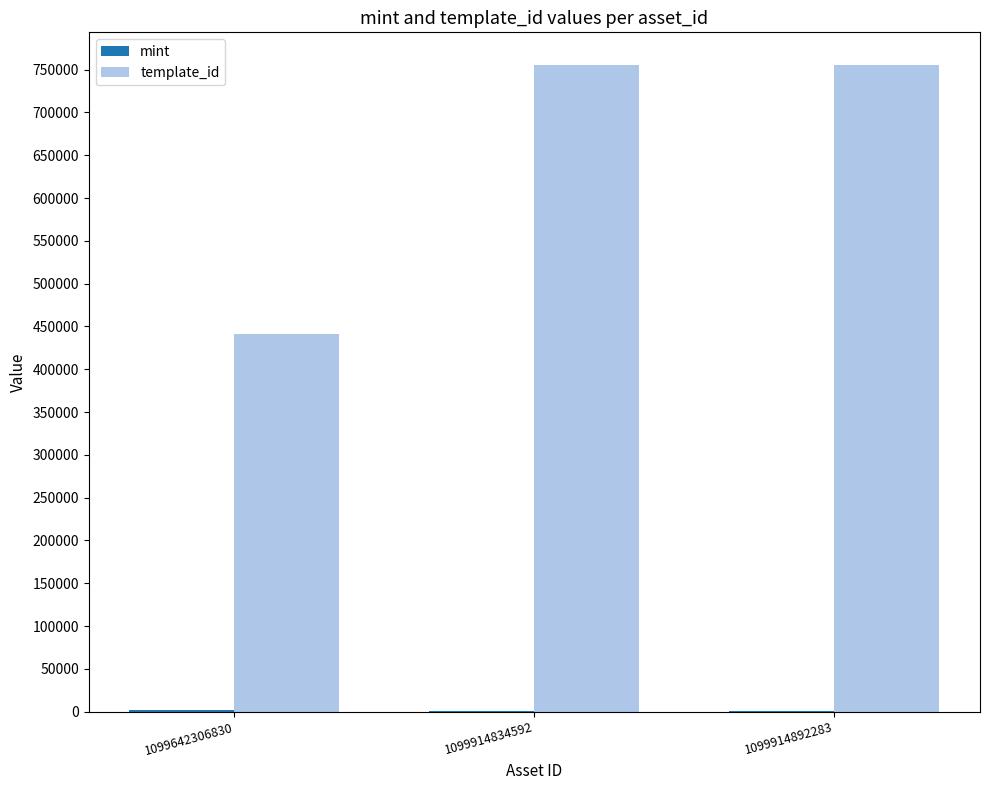

What is the total value across all series at 1099642306830?

442432